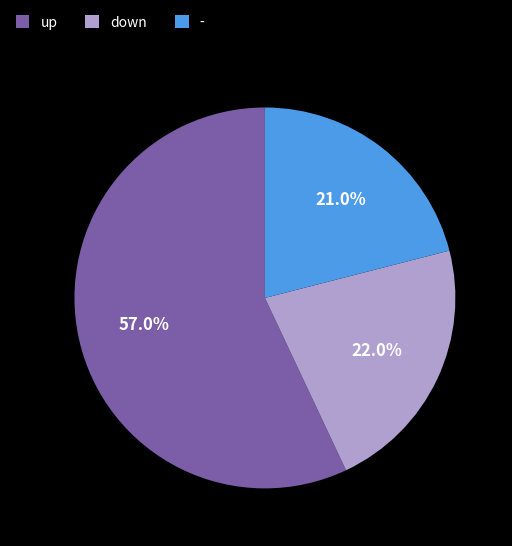

How much of the chart is everything except up?

43.0%